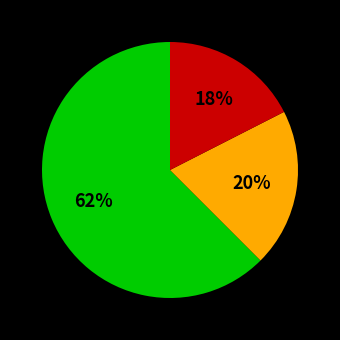

Is there a majority slice in this chart?

Yes